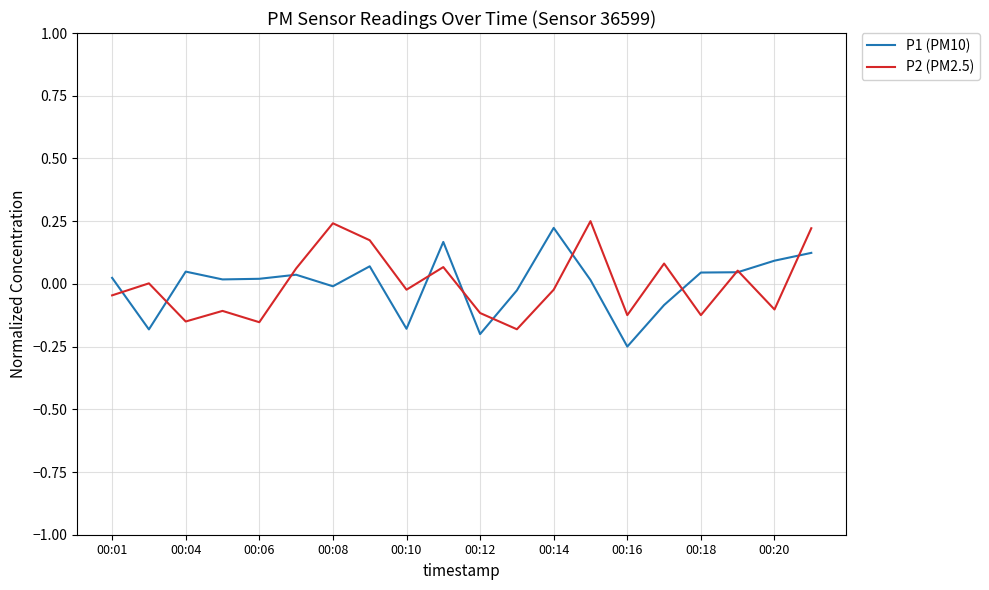

What are all the series names shown in the legend?

P1 (PM10), P2 (PM2.5)